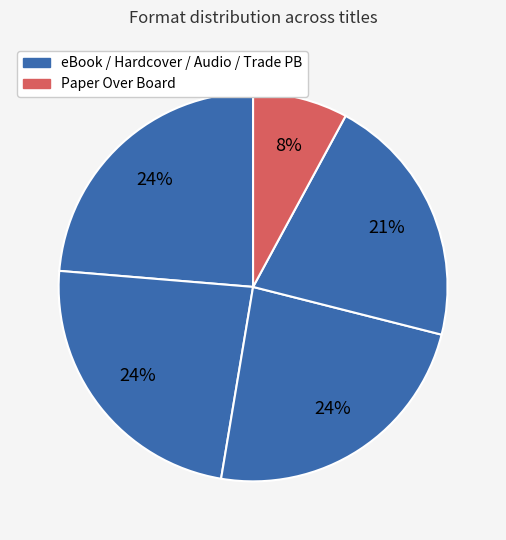

Count the number of slices in the pie.

5